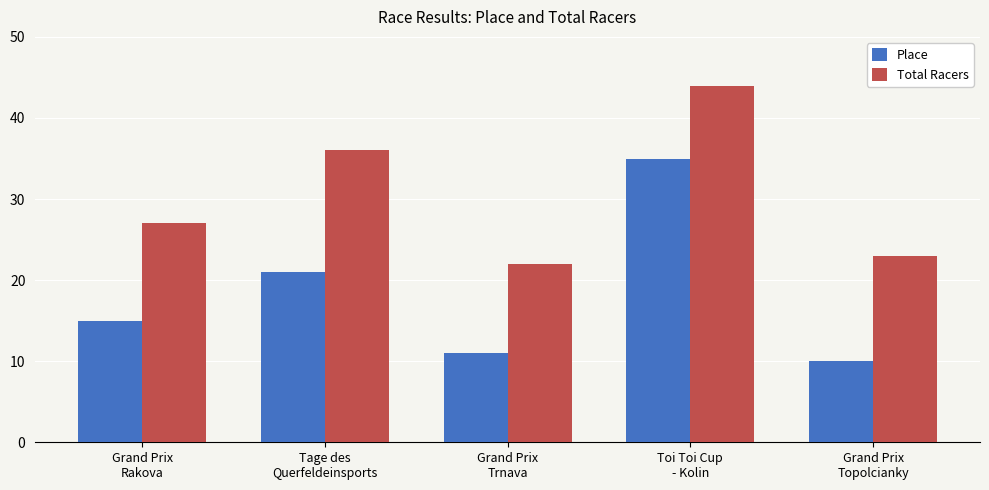

What is the approximate value of Total Racers at Tage des
Querfeldeinsports?

36